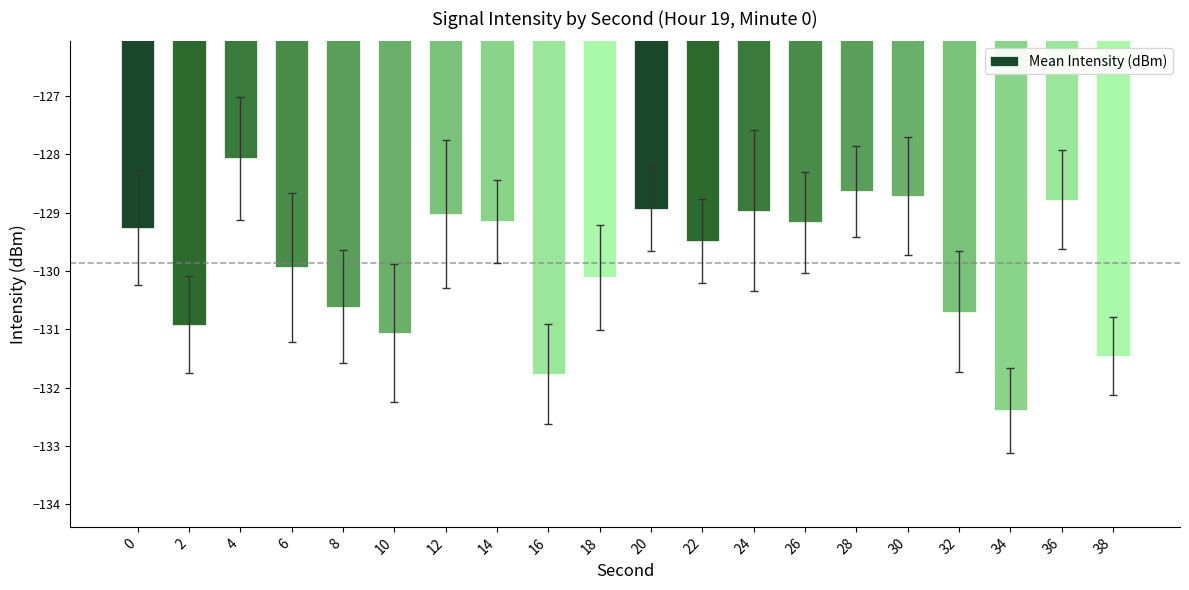

Read the value at 30.

-128.7